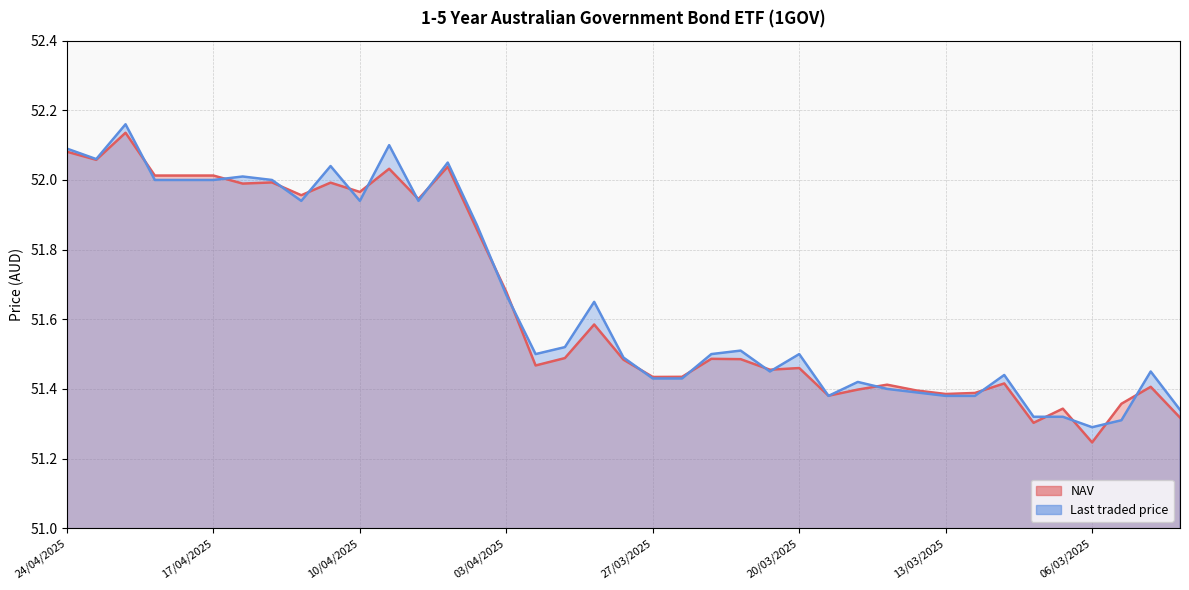

Reading left to right, extract all data points from this chart.

NAV: 52.1	52.1	52.1	52.0	52.0	52.0	52.0	52.0	52.0	52.0	52.0	52.0	51.9	52.0	51.9	51.7	51.5	51.5	51.6	51.5	51.4	51.4	51.5	51.5	51.5	51.5	51.4	51.4	51.4	51.4	51.4	51.4	51.4	51.3	51.3	51.2	51.4	51.4	51.3
Last traded price: 52.1	52.1	52.2	52.0	52.0	52.0	52.0	52.0	51.9	52.0	51.9	52.1	51.9	52.0	51.9	51.7	51.5	51.5	51.6	51.5	51.4	51.4	51.5	51.5	51.5	51.5	51.4	51.4	51.4	51.4	51.4	51.4	51.4	51.3	51.3	51.3	51.3	51.5	51.3